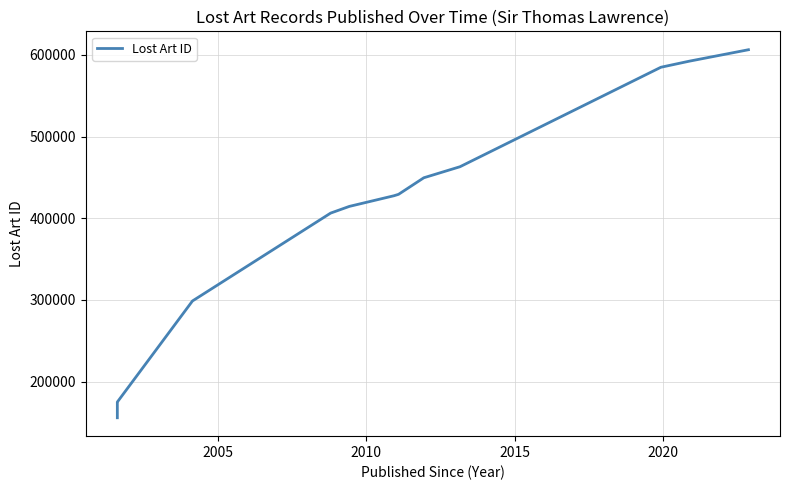

How many lines are shown in the chart?

1